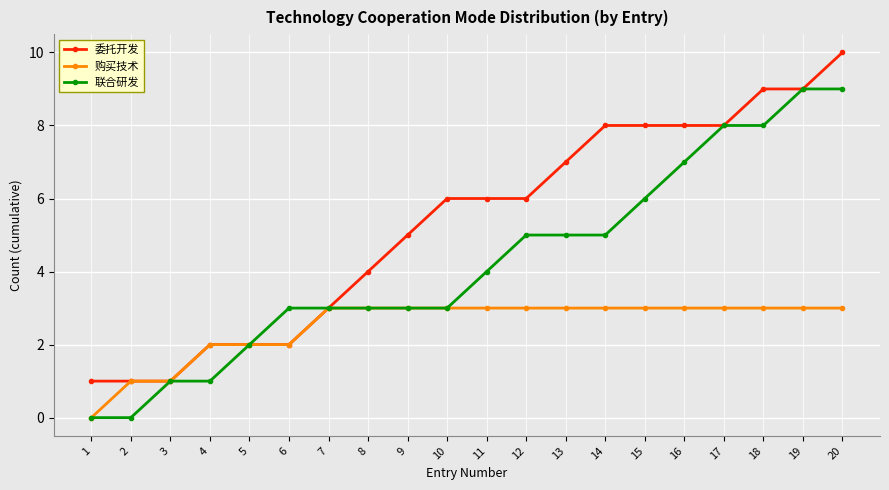

Is it true that 委托开发 equals 8 at 16?

True